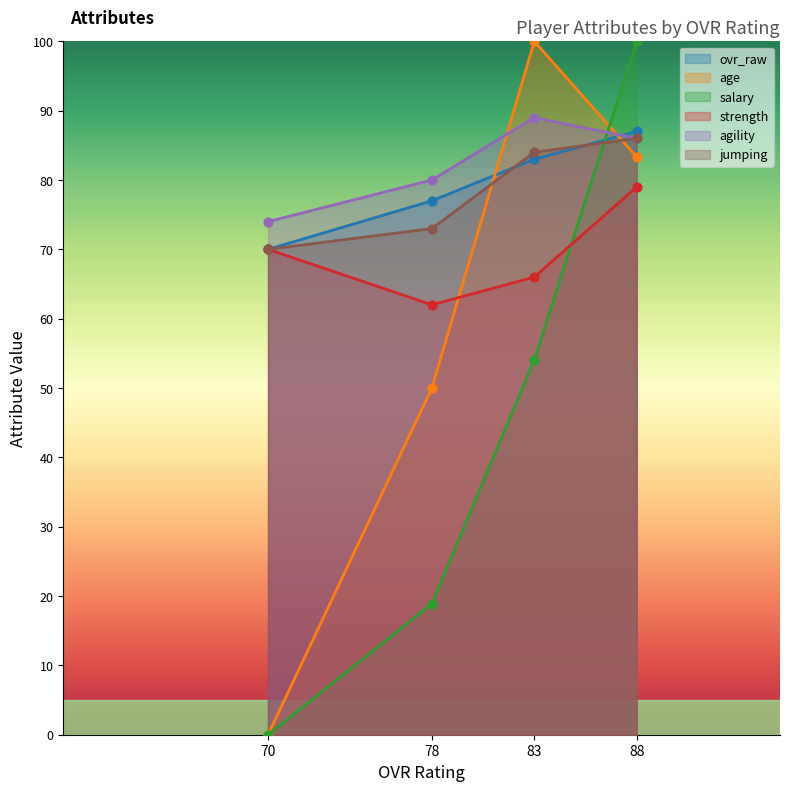

Is the value of agility at 83 greater than the value of ovr_raw at 83?

Yes